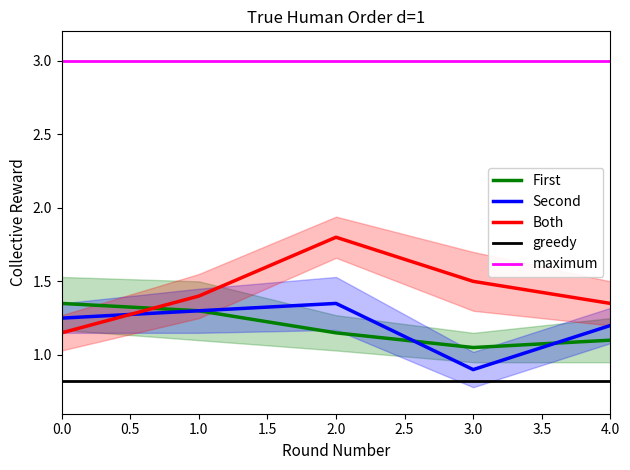

At which label does Second reach its peak?

2.0